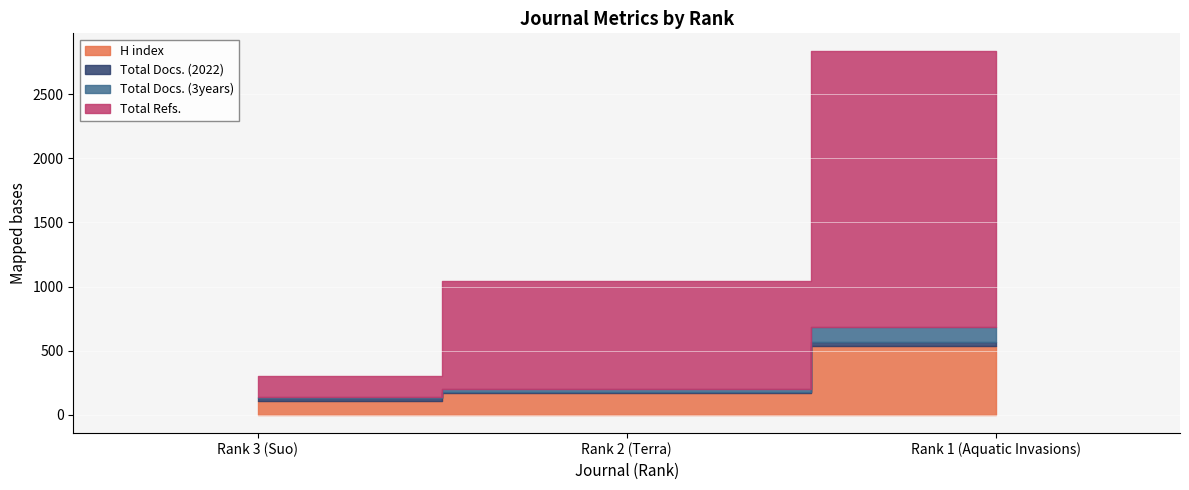

Reading left to right, list all the values displayed in this chart.

H index: 110	170	533
Total Docs. (2022): 19	8	31
Total Docs. (3years): 7	25	124
Total Refs.: 168	842	2145